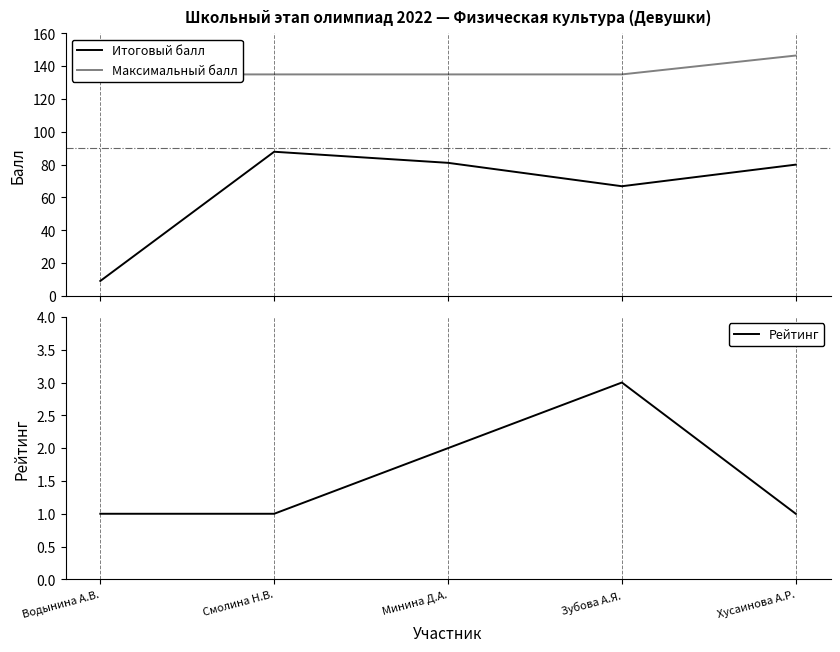

Which series has the largest total across all categories?

Максимальный балл